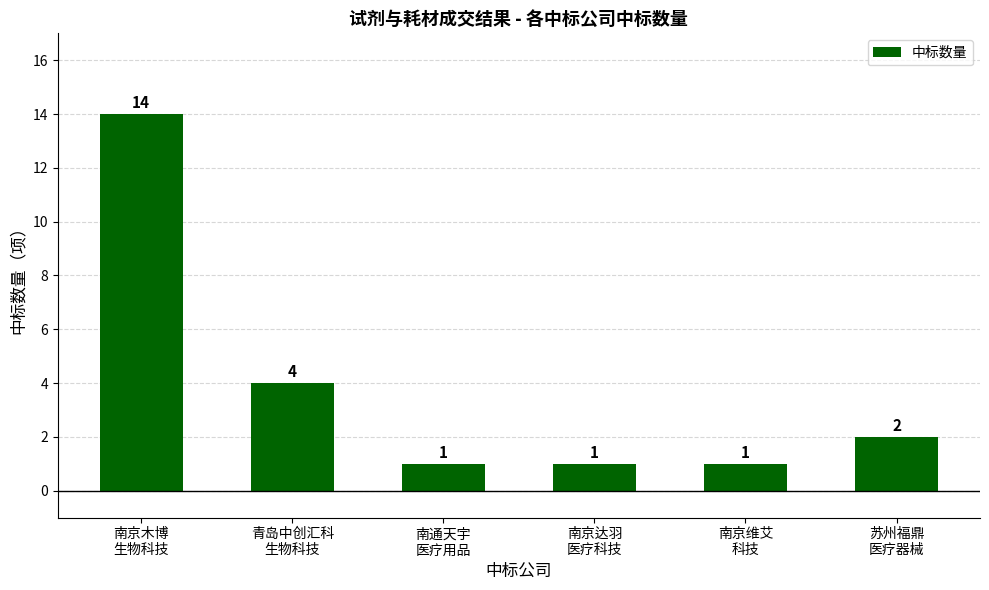

Between 南京维艾
科技 and 苏州福鼎
医疗器械, which is larger?

苏州福鼎
医疗器械